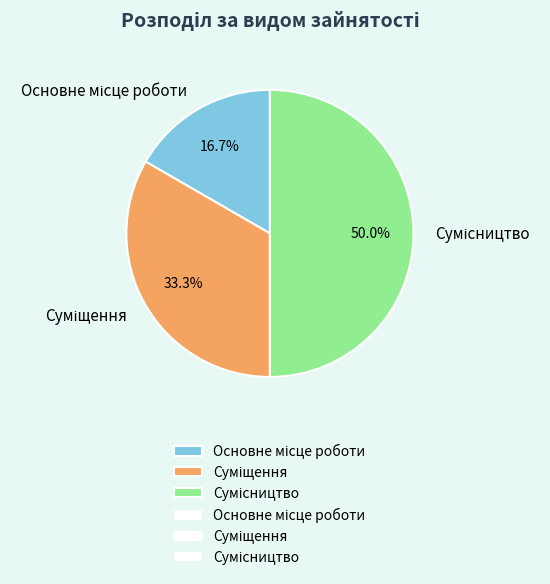

Rank the categories by value from lowest to highest.

Основне місце роботи, Суміщення, Сумісництво